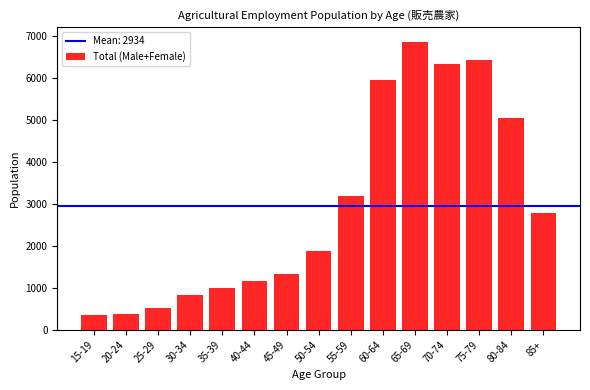

What is the smallest value displayed?

341